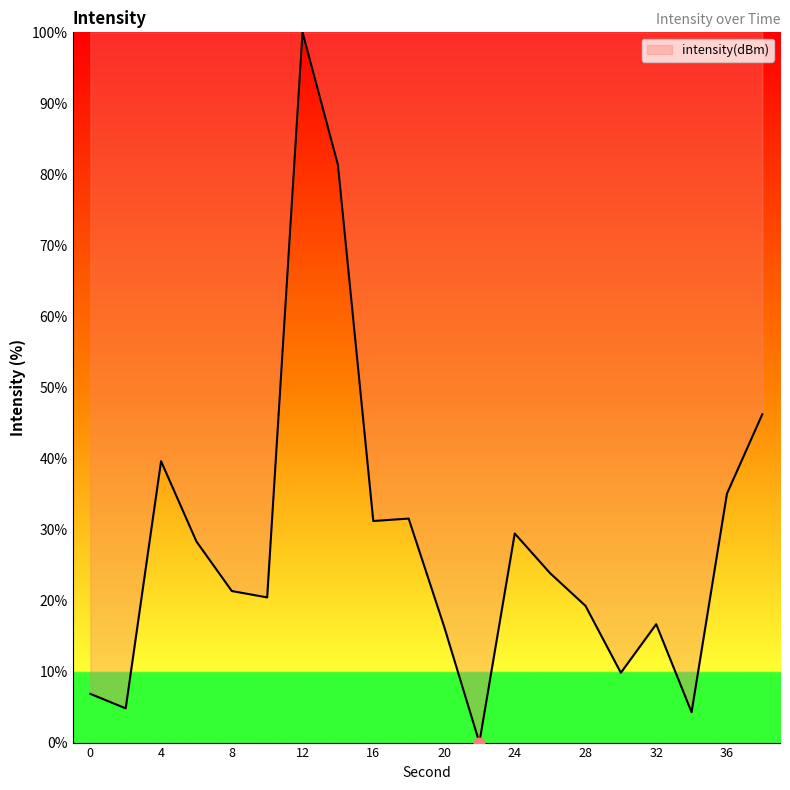

What is the difference between the maximum and minimum values?

100.0